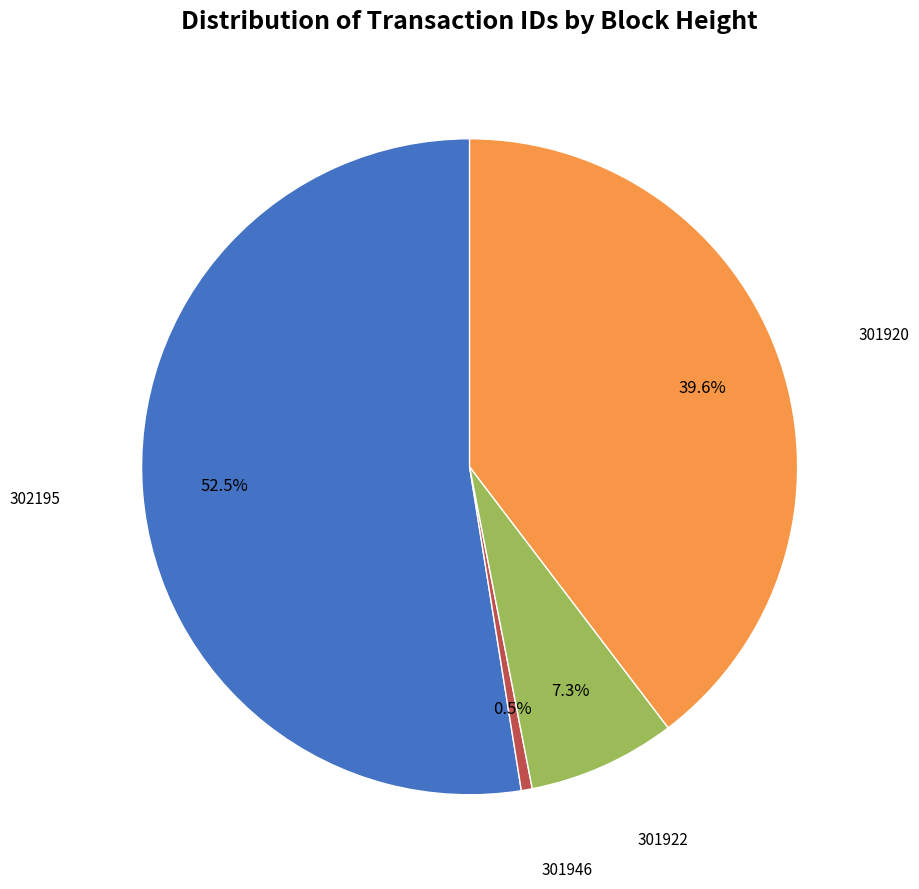

Is there any slice that represents more than half of the pie?

Yes